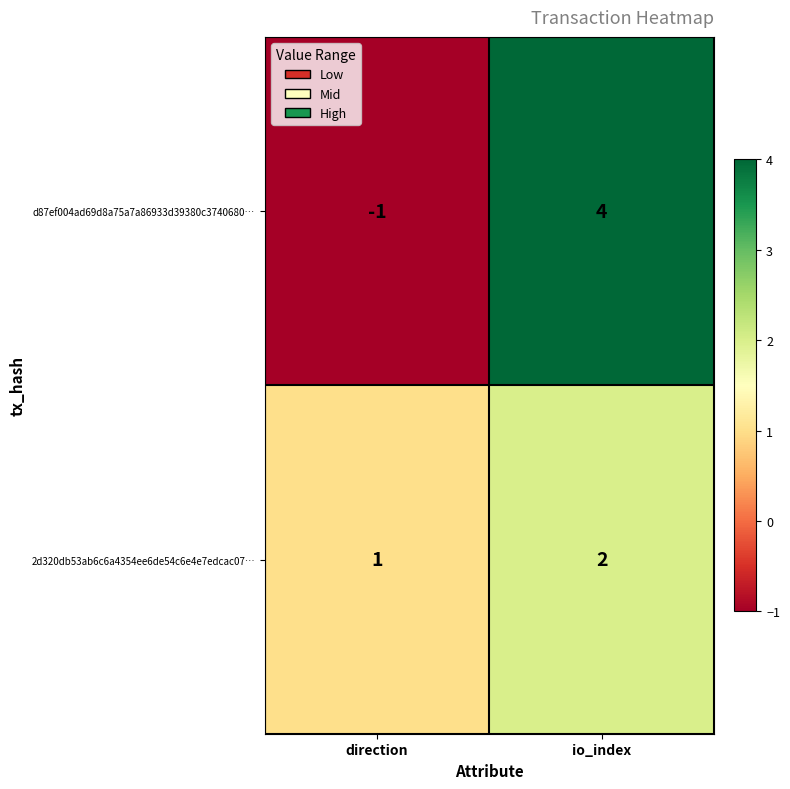

Reading left to right, extract all data points from this chart.

d87ef004ad69d8a75a7a86933d39380c3740680…: direction=-1	io_index=4
2d320db53ab6c6a4354ee6de54c6e4e7edcac07…: direction=1	io_index=2